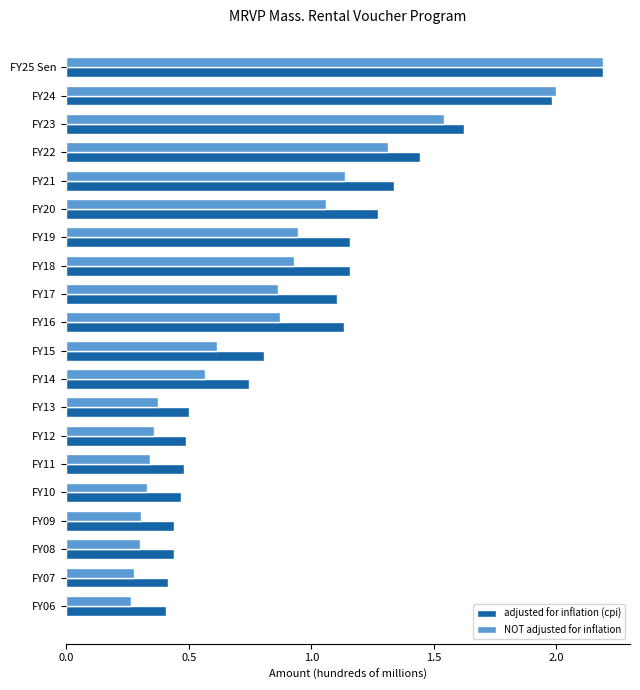

Which series changed the most between FY20 and FY19?

adjusted for inflation (cpi)